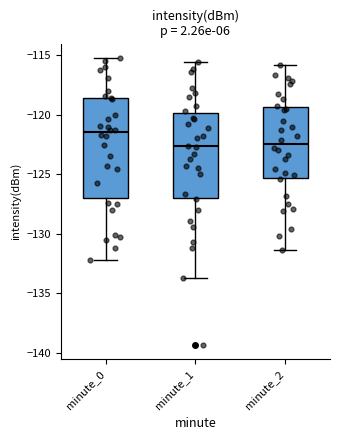

Which box's median line is the highest?

minute_0